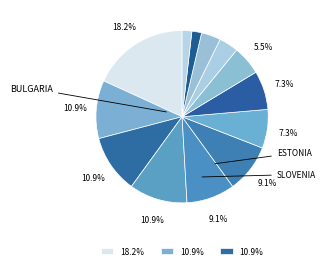

How many slices are in this pie chart?

13